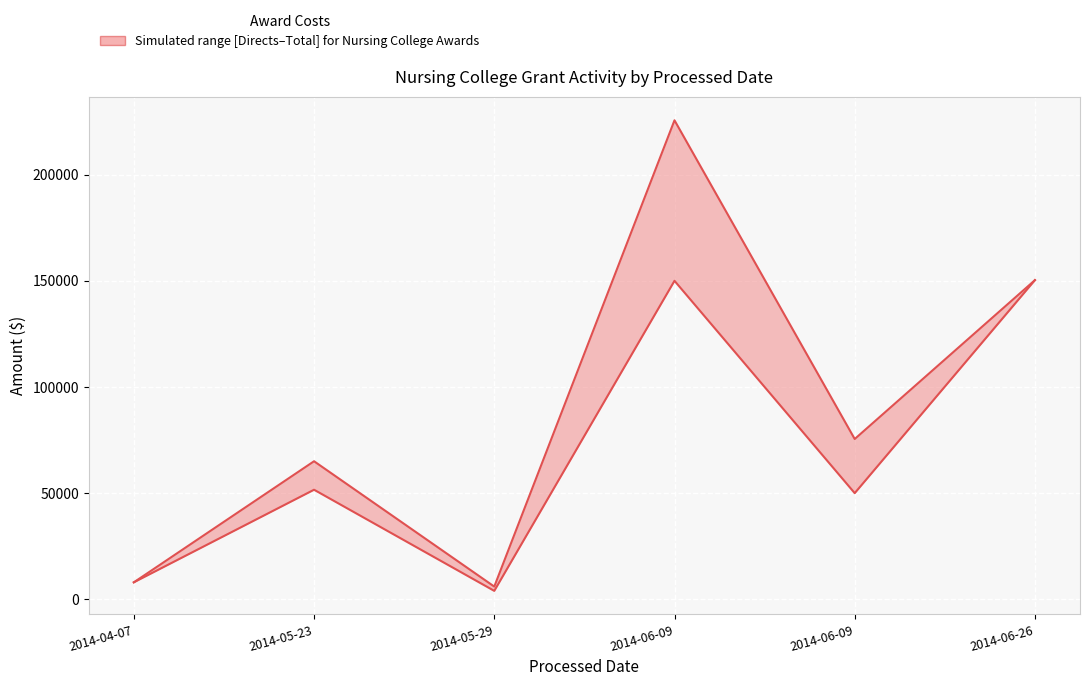

Reading right to left, extract all data points from this chart.

Sponsor Directs: 150329	50000	150000	3974	51607	8000
Total Sponsor Costs: 150329	75500	225600	6000	65025	8000